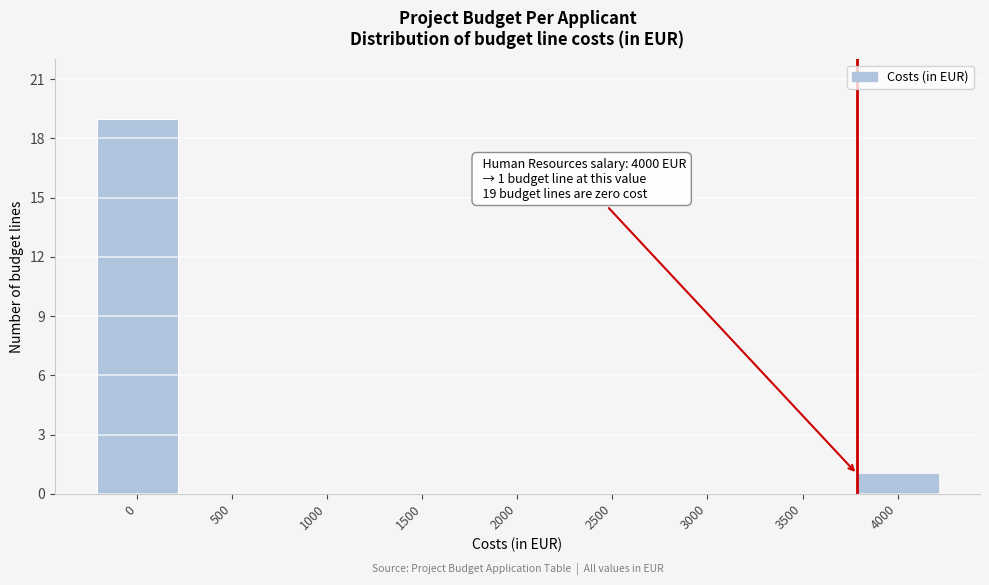

Reading left to right, what are all the values shown in this chart?

0=19	500=0	1000=0	1500=0	2000=0	2500=0	3000=0	3500=0	4000=1